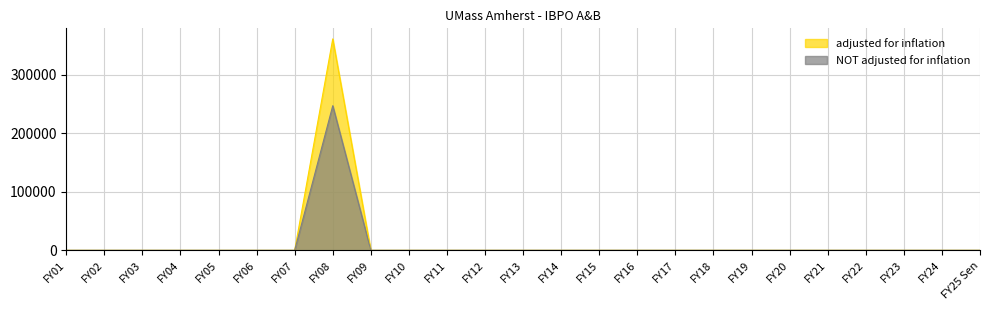

True or false: adjusted for inflation has a value of 361003 at FY08.

True